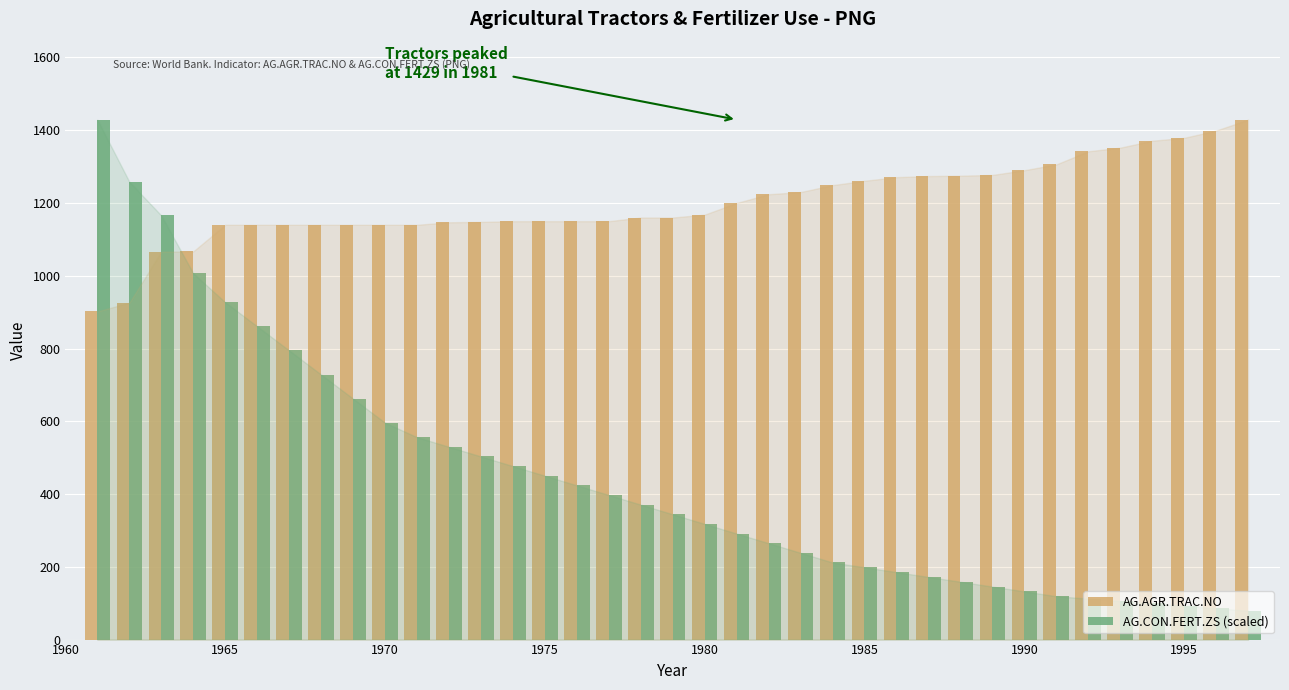

At how many categories does at least one series exceed 839?

37